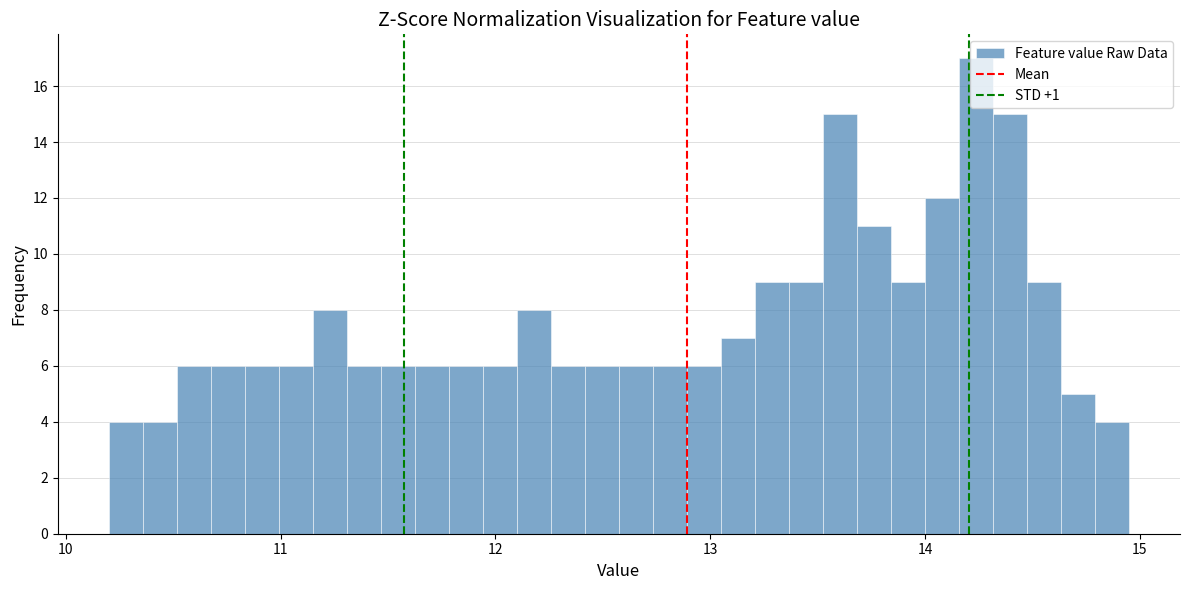

Around what value on the x-axis is the tallest bar? Give the approximate position of its centre, as read against the axis.

14.2